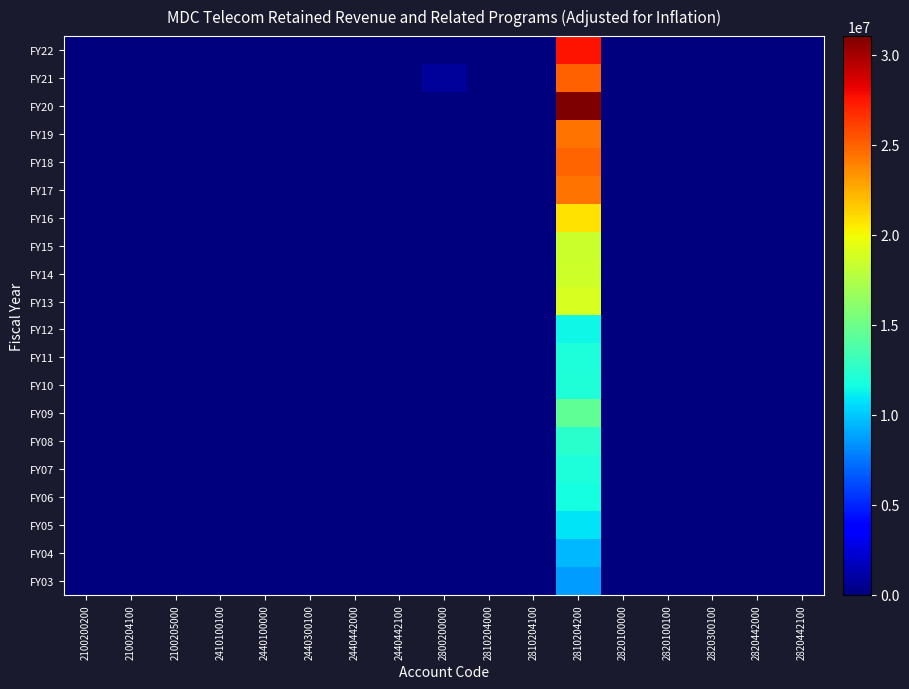

Reading right to left, extract all data points from this chart.

FY22: 2820442100=0	2820442000=0	2820300100=0	2820100100=0	2820100000=0	2810204200=27516758	2810204100=0	2810204000=0	2800200000=0	2440442100=0	2440442000=0	2440300100=0	2440100000=0	2410100100=0	2100205000=0	2100204100=0	2100200200=0
FY21: 2820442100=0	2820442000=0	2820300100=0	2820100100=0	2820100000=0	2810204200=25020082	2810204100=0	2810204000=0	2800200000=753710	2440442100=0	2440442000=0	2440300100=0	2440100000=0	2410100100=0	2100205000=0	2100204100=0	2100200200=0
FY20: 2820442100=0	2820442000=0	2820300100=0	2820100100=0	2820100000=0	2810204200=31028853	2810204100=0	2810204000=0	2800200000=0	2440442100=0	2440442000=0	2440300100=0	2440100000=0	2410100100=0	2100205000=0	2100204100=0	2100200200=0
FY19: 2820442100=0	2820442000=0	2820300100=0	2820100100=0	2820100000=0	2810204200=24433532	2810204100=0	2810204000=0	2800200000=0	2440442100=0	2440442000=0	2440300100=0	2440100000=0	2410100100=0	2100205000=0	2100204100=0	2100200200=0
FY18: 2820442100=0	2820442000=0	2820300100=0	2820100100=0	2820100000=0	2810204200=24967741	2810204100=0	2810204000=0	2800200000=0	2440442100=0	2440442000=0	2440300100=0	2440100000=0	2410100100=0	2100205000=0	2100204100=0	2100200200=0
FY17: 2820442100=0	2820442000=0	2820300100=0	2820100100=0	2820100000=0	2810204200=24479187	2810204100=0	2810204000=0	2800200000=0	2440442100=0	2440442000=0	2440300100=0	2440100000=0	2410100100=0	2100205000=0	2100204100=0	2100200200=0
FY16: 2820442100=0	2820442000=0	2820300100=0	2820100100=0	2820100000=0	2810204200=20778834	2810204100=0	2810204000=0	2800200000=0	2440442100=0	2440442000=0	2440300100=0	2440100000=0	2410100100=0	2100205000=0	2100204100=0	2100200200=0
FY15: 2820442100=0	2820442000=0	2820300100=0	2820100100=0	2820100000=0	2810204200=18487492	2810204100=0	2810204000=0	2800200000=0	2440442100=0	2440442000=0	2440300100=0	2440100000=0	2410100100=0	2100205000=0	2100204100=0	2100200200=0
FY14: 2820442100=0	2820442000=0	2820300100=0	2820100100=0	2820100000=0	2810204200=18619774	2810204100=0	2810204000=0	2800200000=0	2440442100=0	2440442000=0	2440300100=0	2440100000=0	2410100100=0	2100205000=0	2100204100=0	2100200200=0
FY13: 2820442100=0	2820442000=0	2820300100=0	2820100100=0	2820100000=0	2810204200=18909489	2810204100=0	2810204000=0	2800200000=0	2440442100=0	2440442000=0	2440300100=0	2440100000=0	2410100100=0	2100205000=0	2100204100=0	2100200200=0
FY12: 2820442100=0	2820442000=0	2820300100=0	2820100100=0	2820100000=0	2810204200=11423826	2810204100=0	2810204000=0	2800200000=0	2440442100=0	2440442000=0	2440300100=0	2440100000=0	2410100100=0	2100205000=0	2100204100=0	2100200200=0
FY11: 2820442100=0	2820442000=0	2820300100=0	2820100100=0	2820100000=0	2810204200=11878292	2810204100=0	2810204000=0	2800200000=0	2440442100=0	2440442000=0	2440300100=0	2440100000=0	2410100100=0	2100205000=0	2100204100=0	2100200200=0
FY10: 2820442100=0	2820442000=0	2820300100=0	2820100100=0	2820100000=0	2810204200=12113927	2810204100=0	2810204000=0	2800200000=0	2440442100=0	2440442000=0	2440300100=0	2440100000=0	2410100100=0	2100205000=0	2100204100=0	2100200200=0
FY09: 2820442100=0	2820442000=0	2820300100=0	2820100100=0	2820100000=0	2810204200=14491413	2810204100=0	2810204000=0	2800200000=0	2440442100=0	2440442000=0	2440300100=0	2440100000=0	2410100100=0	2100205000=0	2100204100=0	2100200200=0
FY08: 2820442100=0	2820442000=0	2820300100=0	2820100100=0	2820100000=0	2810204200=12430785	2810204100=0	2810204000=0	2800200000=0	2440442100=0	2440442000=0	2440300100=0	2440100000=0	2410100100=0	2100205000=0	2100204100=0	2100200200=0
FY07: 2820442100=0	2820442000=0	2820300100=0	2820100100=0	2820100000=0	2810204200=11982431	2810204100=0	2810204000=0	2800200000=0	2440442100=0	2440442000=0	2440300100=0	2440100000=0	2410100100=0	2100205000=0	2100204100=0	2100200200=0
FY06: 2820442100=0	2820442000=0	2820300100=0	2820100100=0	2820100000=0	2810204200=11671749	2810204100=0	2810204000=0	2800200000=0	2440442100=0	2440442000=0	2440300100=0	2440100000=0	2410100100=0	2100205000=0	2100204100=0	2100200200=0
FY05: 2820442100=0	2820442000=0	2820300100=0	2820100100=0	2820100000=0	2810204200=10899581	2810204100=0	2810204000=0	2800200000=0	2440442100=0	2440442000=0	2440300100=0	2440100000=0	2410100100=0	2100205000=0	2100204100=0	2100200200=0
FY04: 2820442100=0	2820442000=0	2820300100=0	2820100100=0	2820100000=0	2810204200=9481464	2810204100=0	2810204000=0	2800200000=0	2440442100=0	2440442000=0	2440300100=0	2440100000=0	2410100100=0	2100205000=0	2100204100=0	2100200200=0
FY03: 2820442100=0	2820442000=0	2820300100=0	2820100100=0	2820100000=0	2810204200=8695459	2810204100=0	2810204000=0	2800200000=0	2440442100=0	2440442000=0	2440300100=0	2440100000=0	2410100100=0	2100205000=0	2100204100=0	2100200200=0